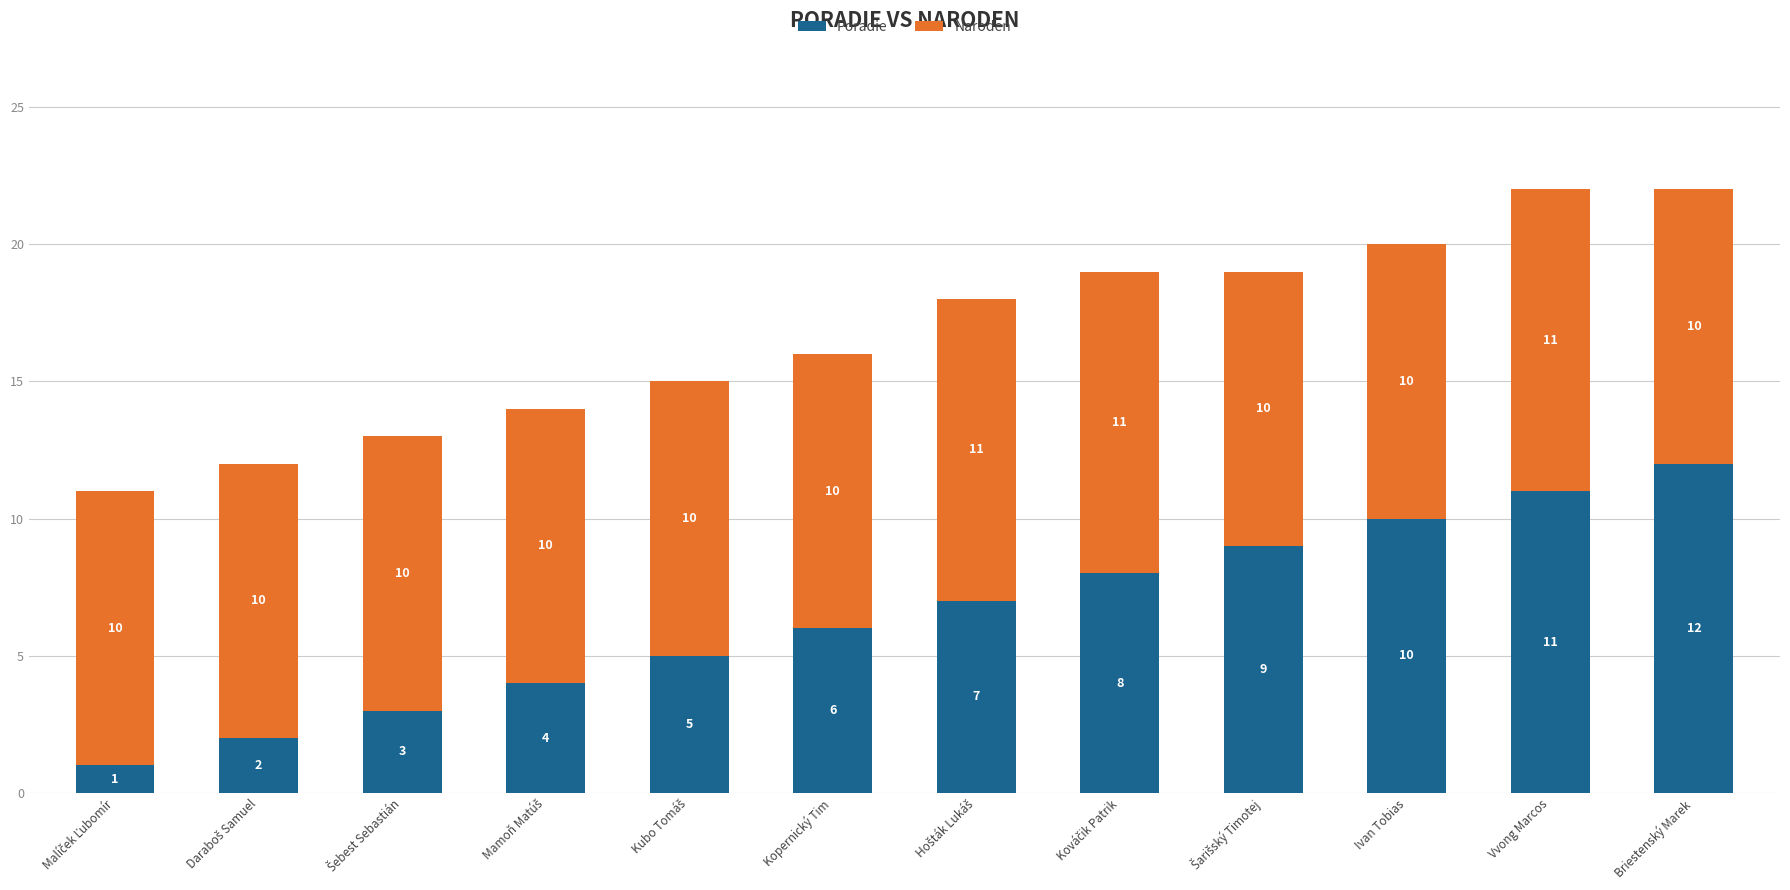

What is the maximum value for Poradie?

12